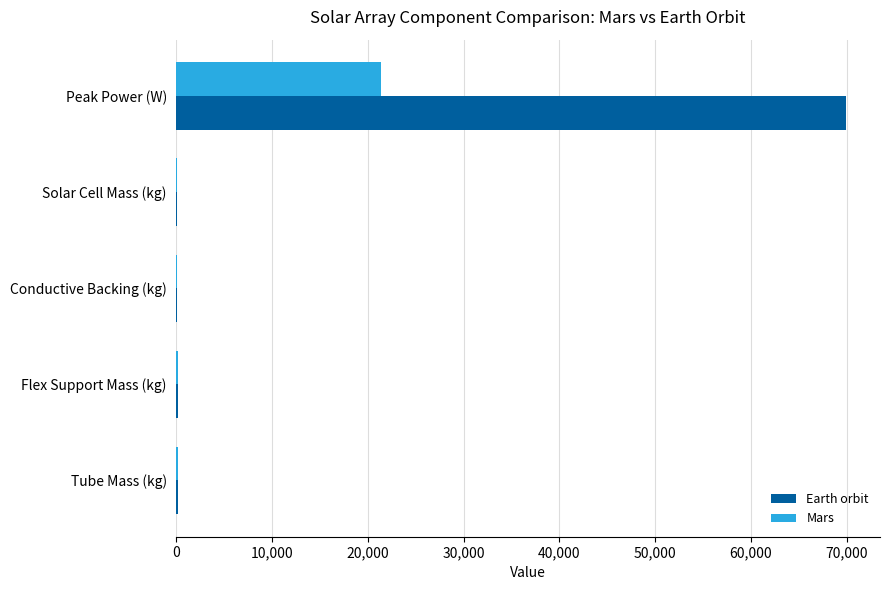

At which label does Mars reach its peak?

Peak Power (W)